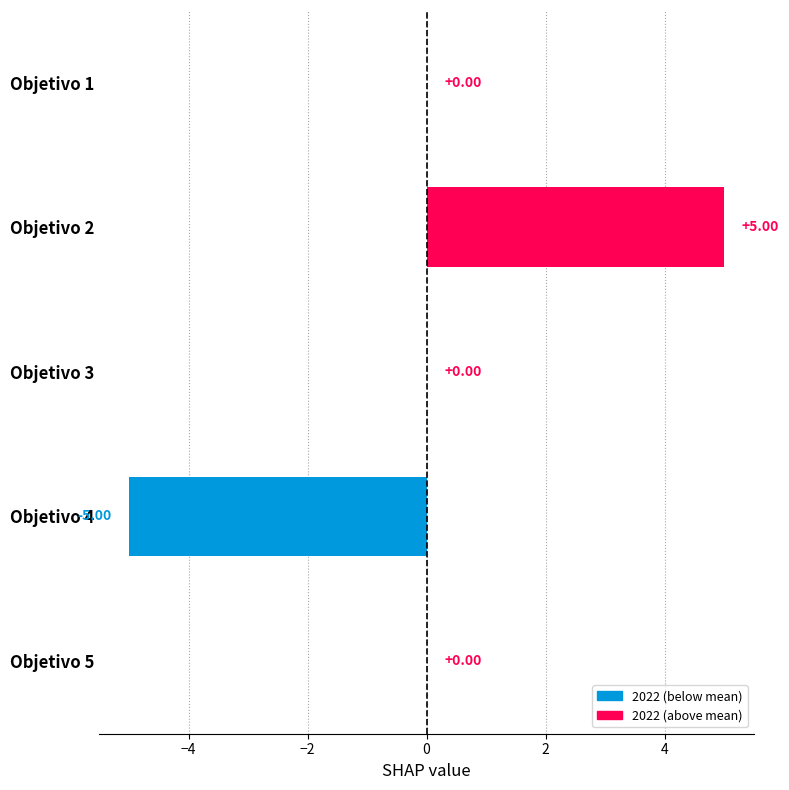

Count the number of categories in the chart.

5